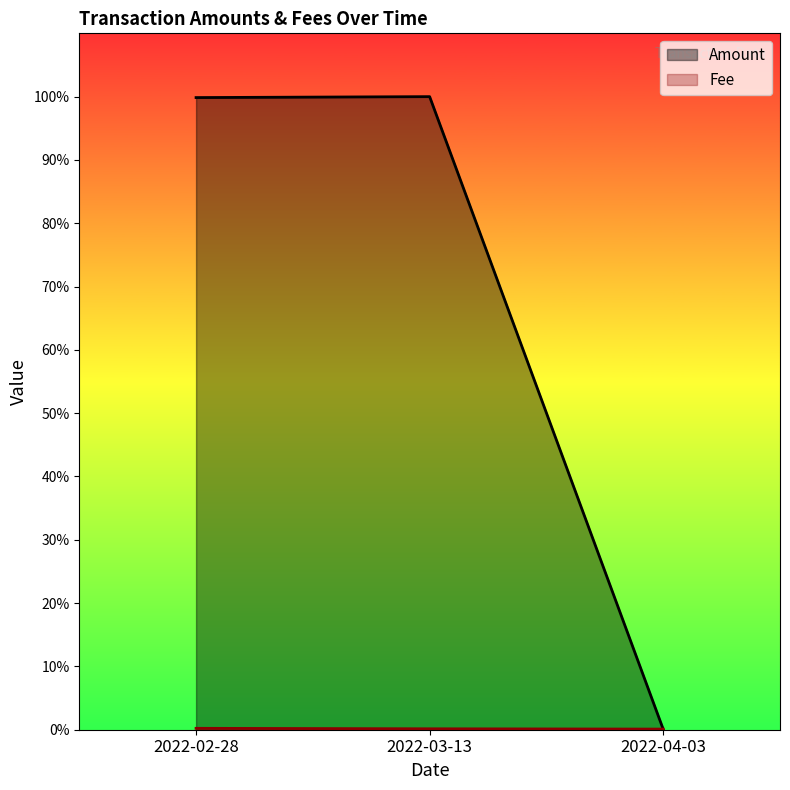

Which label corresponds to the smallest value in the chart?

2022-04-03